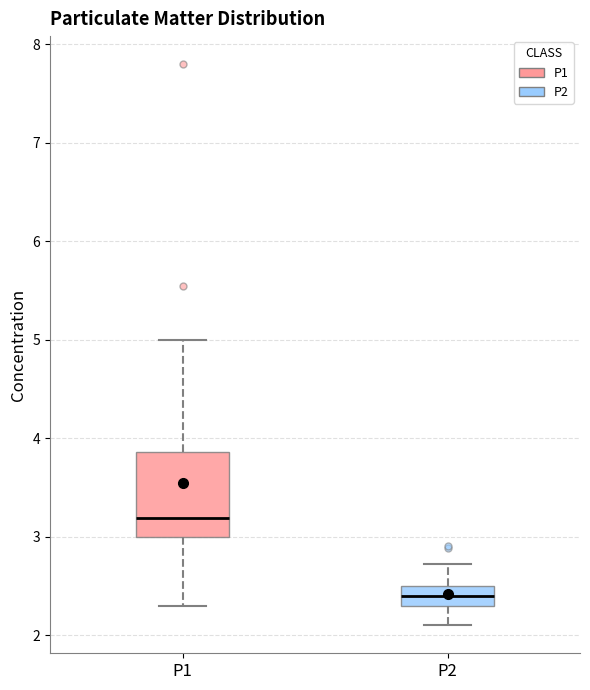

Where is the upper edge of the box for P2 on the y-axis? The values are not printed on the chart, so give them approximately, as read against the axis.

2.5